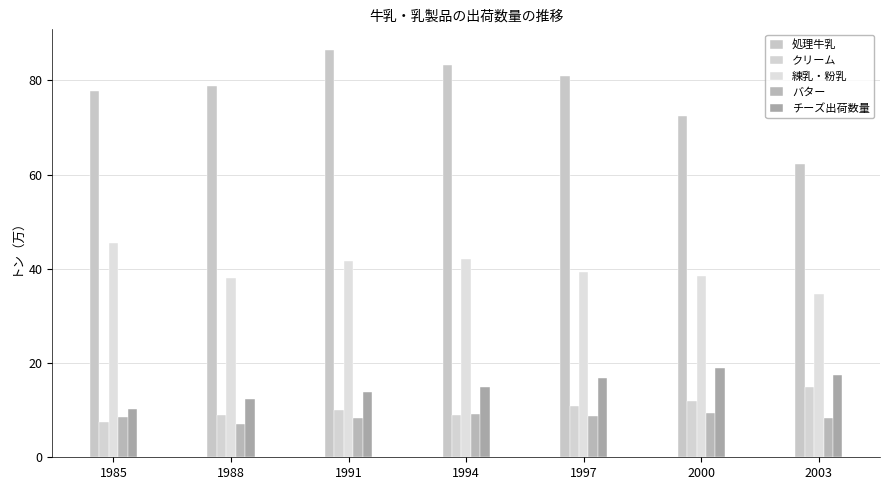

Which category has the highest value in the チーズ出荷数量 series?

2000